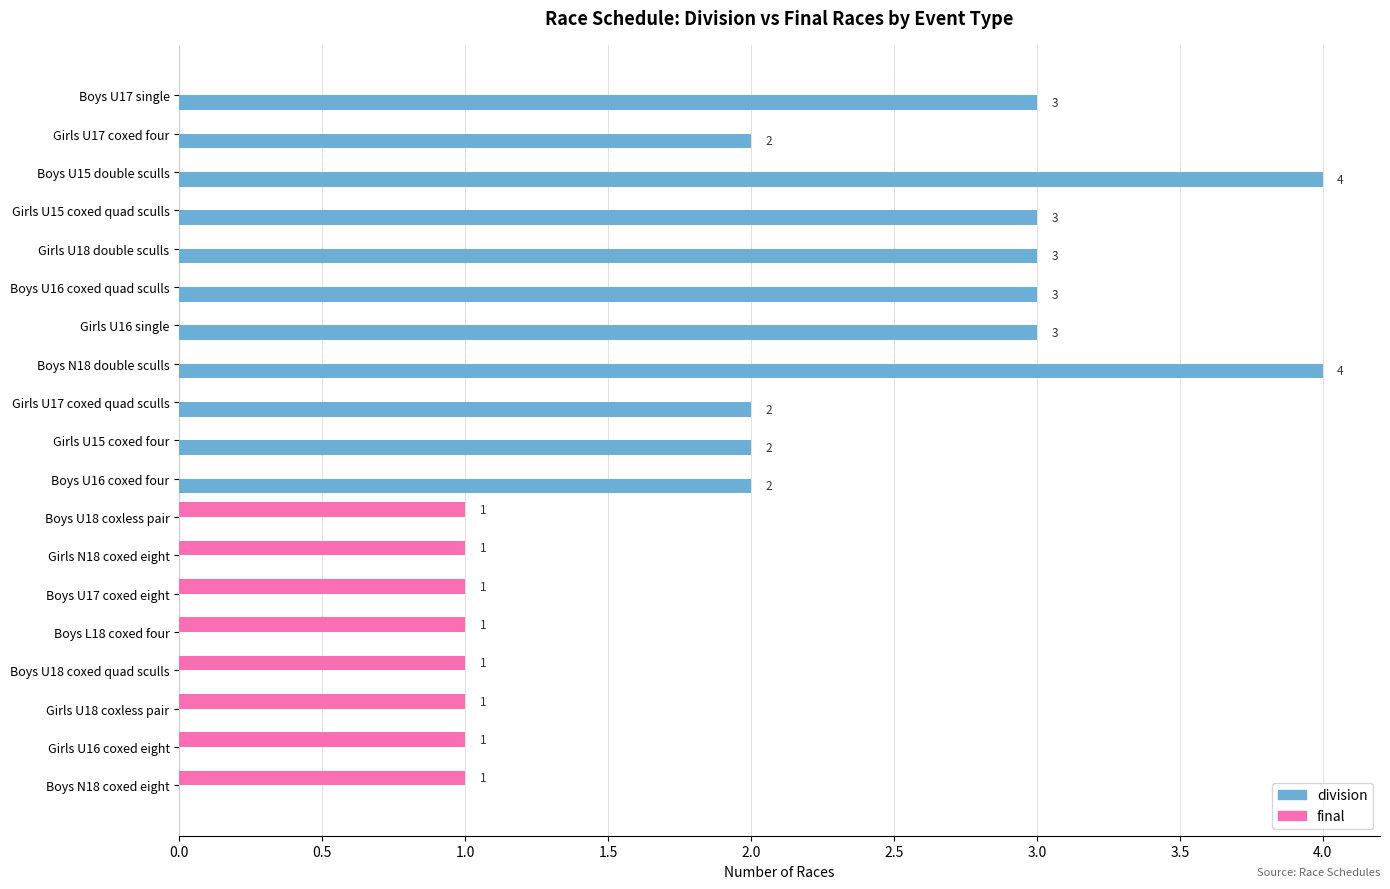

True or false: final has a value of 2 at Boys U18 coxless pair.

False